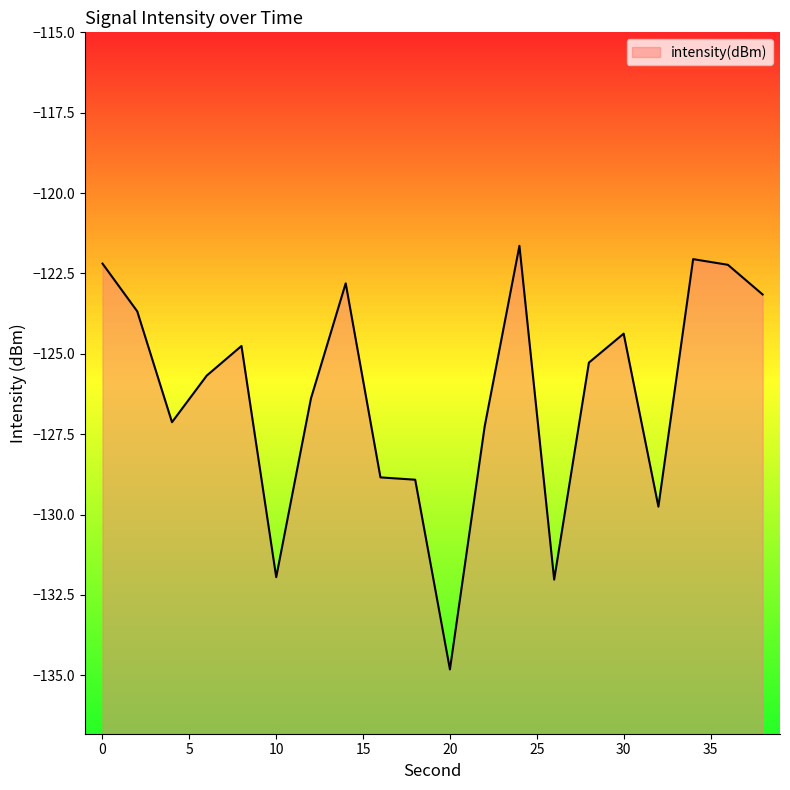

Count the number of data series in this chart.

1